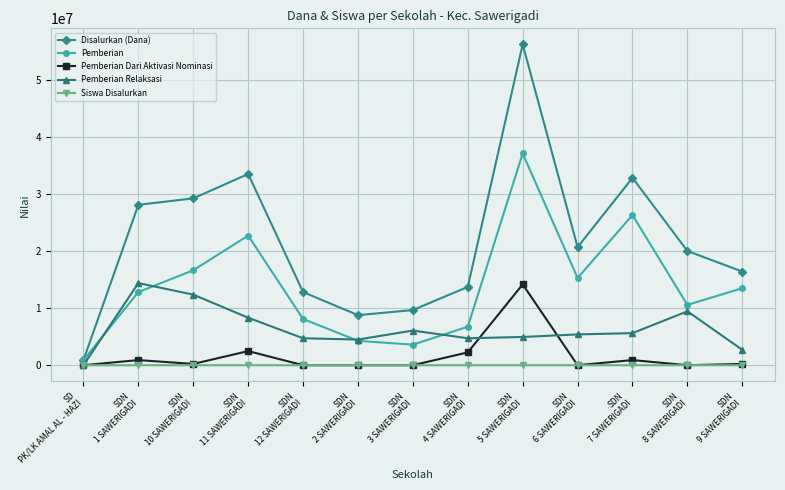

The Pemberian Relaksasi series shows 11751070 at SDN
11 SAWERIGADI. True or false?

False